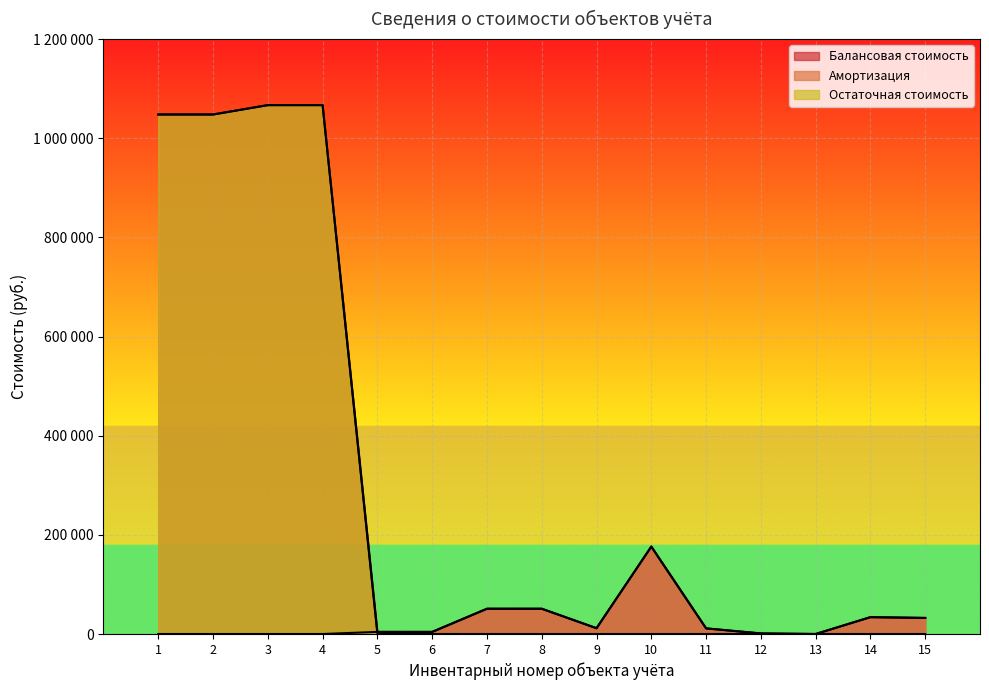

What is the highest value of the Балансовая стоимость series?

1066890.0